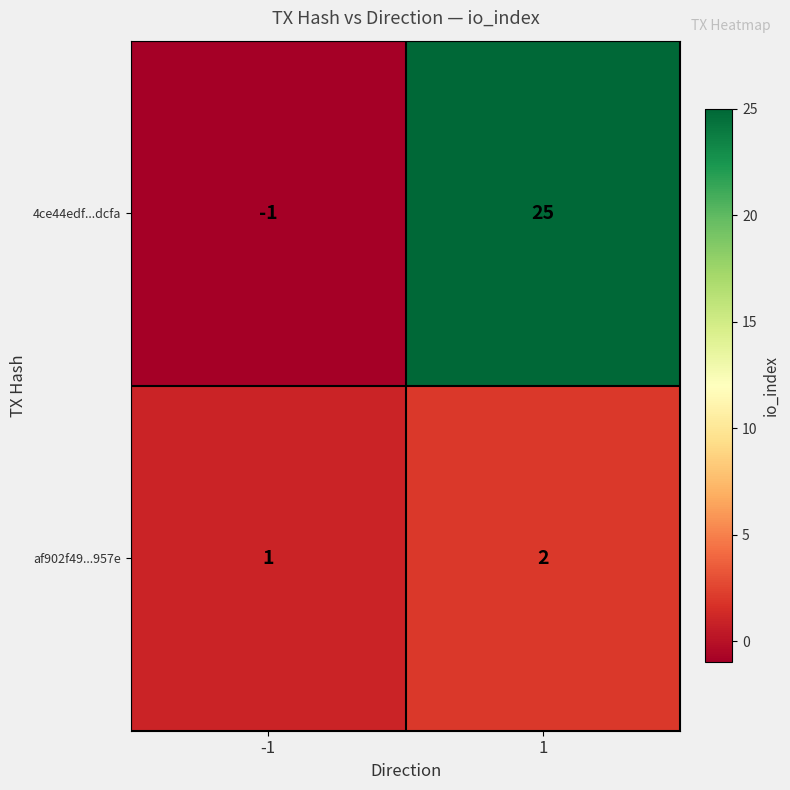

Rank the series by their average value, from highest to lowest.

4ce44edf...dcfa, af902f49...957e